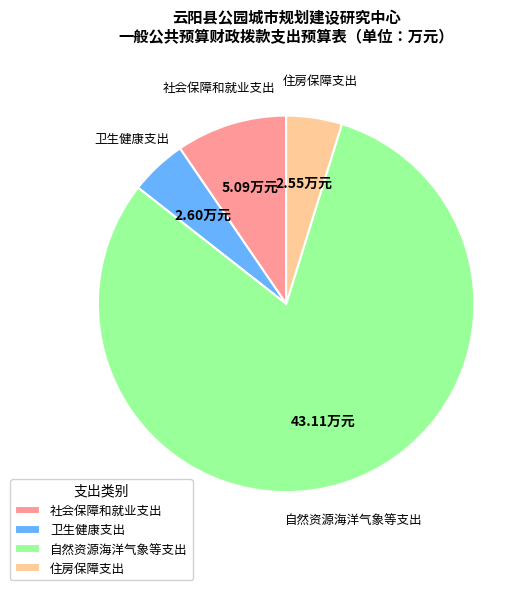

Which category has the biggest portion of the pie?

自然资源海洋气象等支出